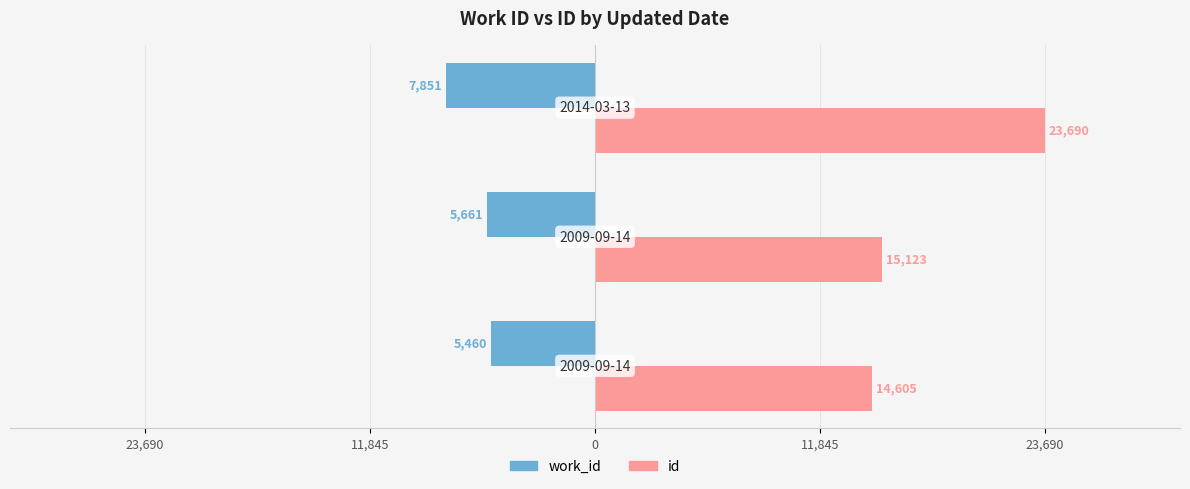

What is the value of the work_id bar at the 2nd from the left?

-5661